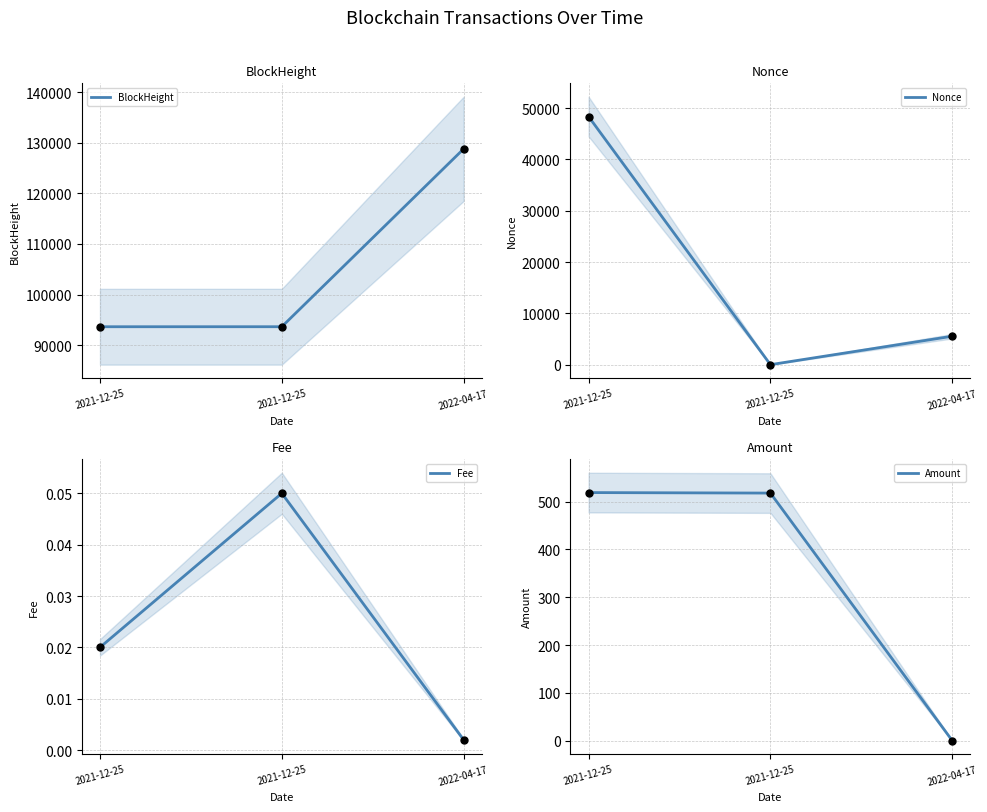

At how many categories does at least one series exceed 30410?

3